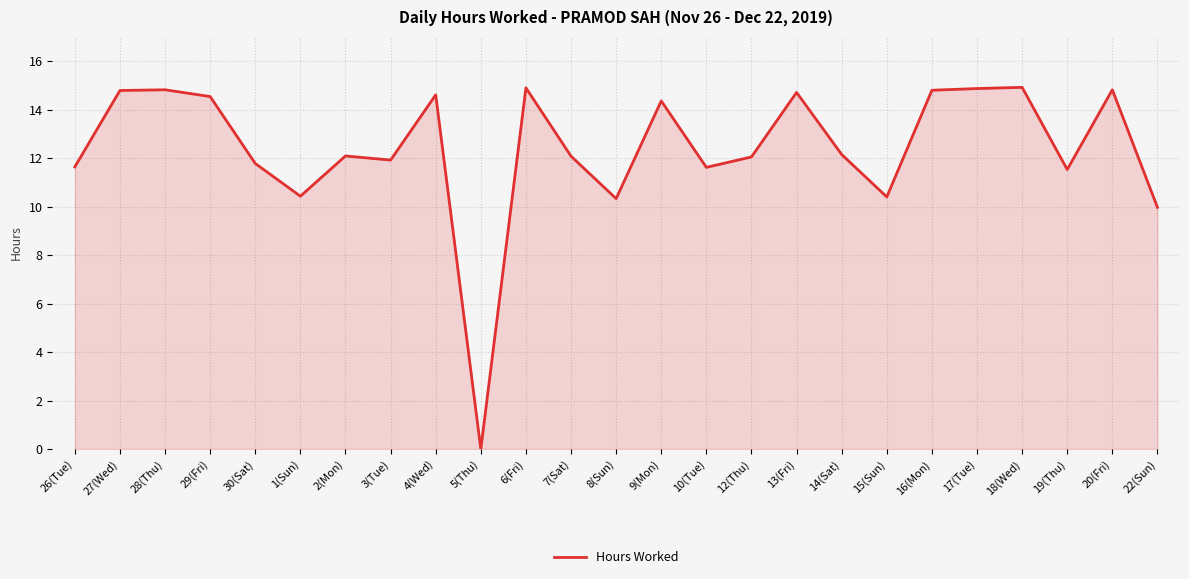

At which category does the chart reach its minimum across all series?

5(Thu)